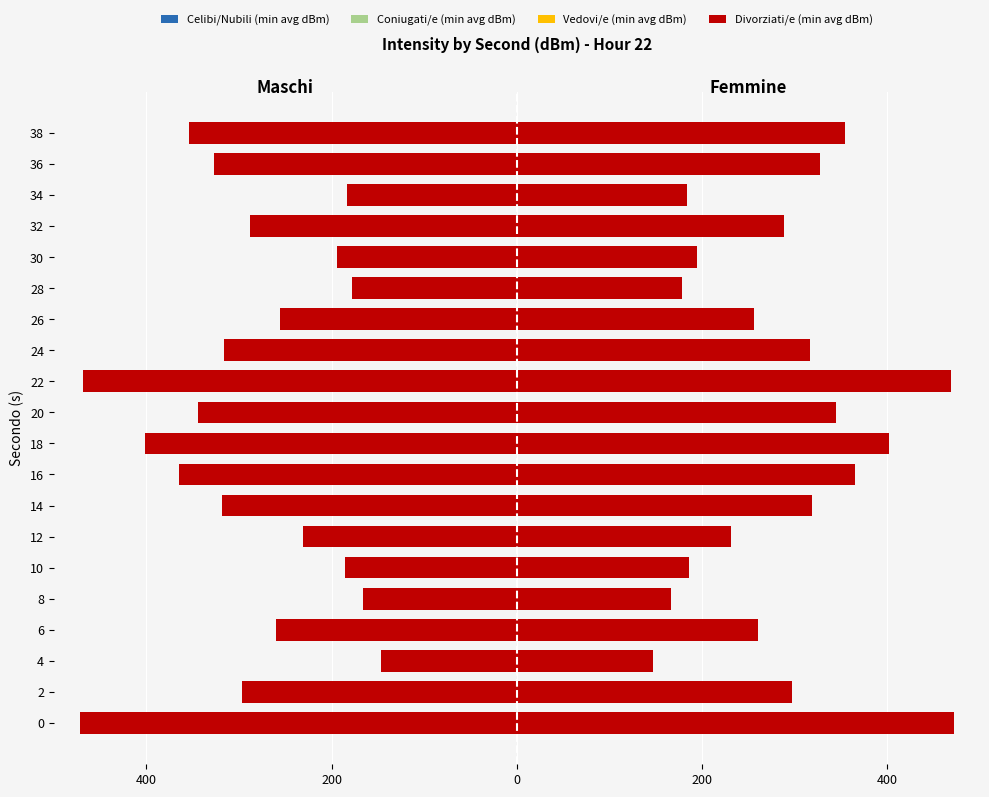

What is the value of the Divorziati/e (min avg dBm) bar at the 3rd from the left?

-146.6